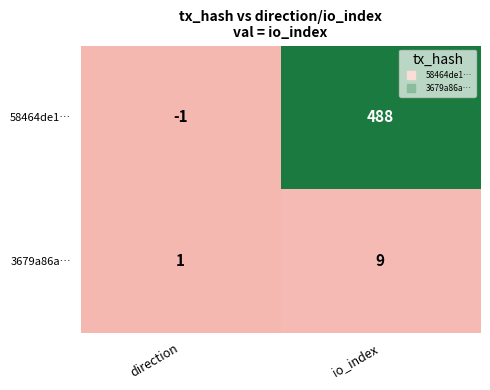

Which category has the highest value across all series?

io_index